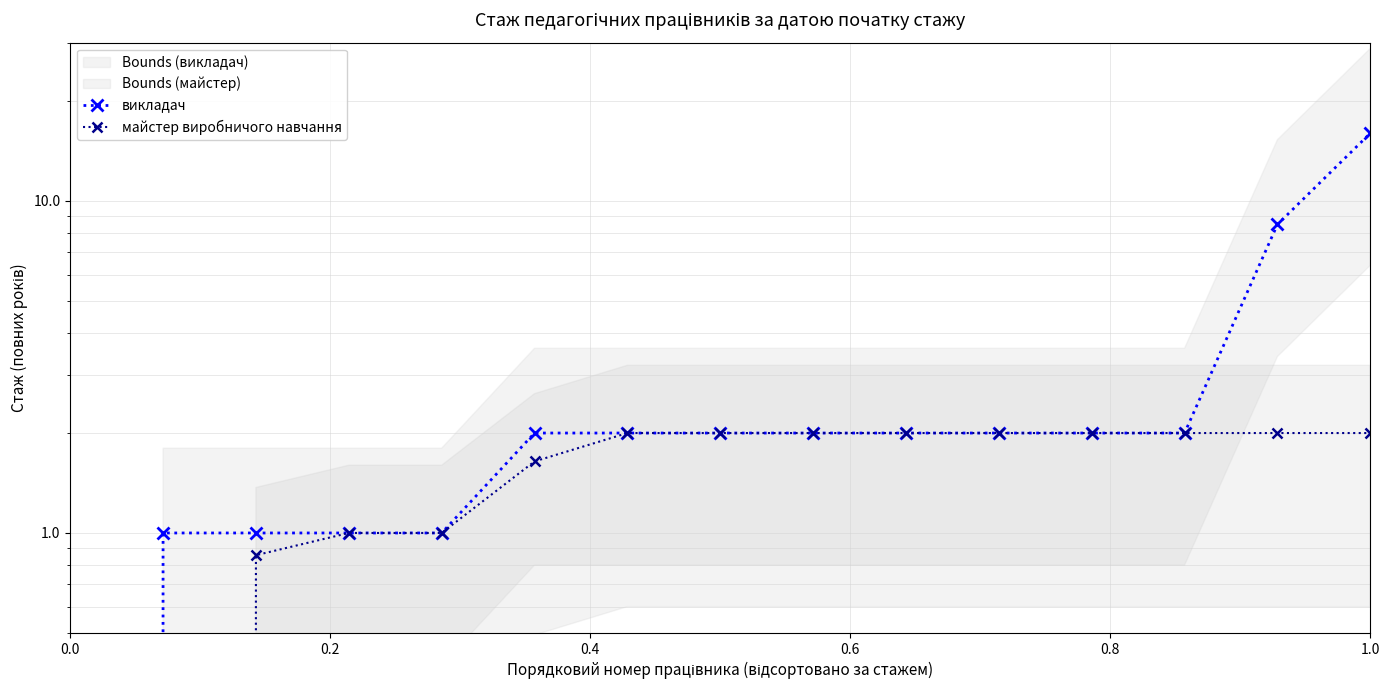

What are all the series names shown in the legend?

викладач, майстер виробничого навчання